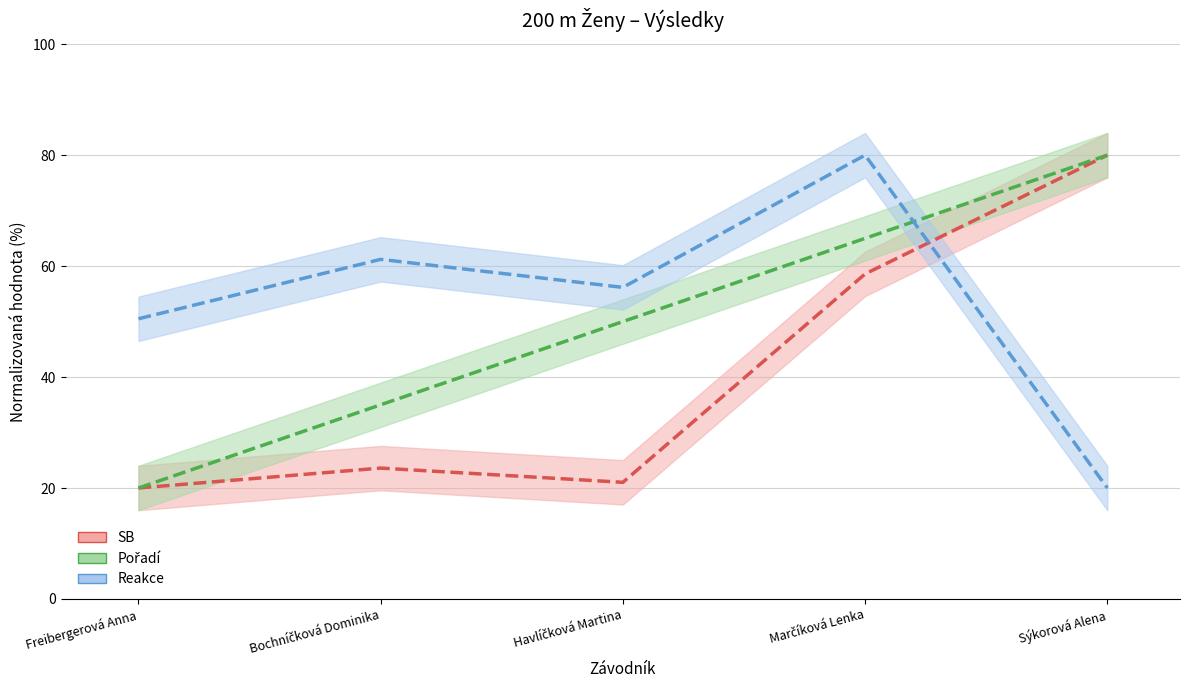

Which series ends up on top after the final intersection of Pořadí and Reakce?

Pořadí